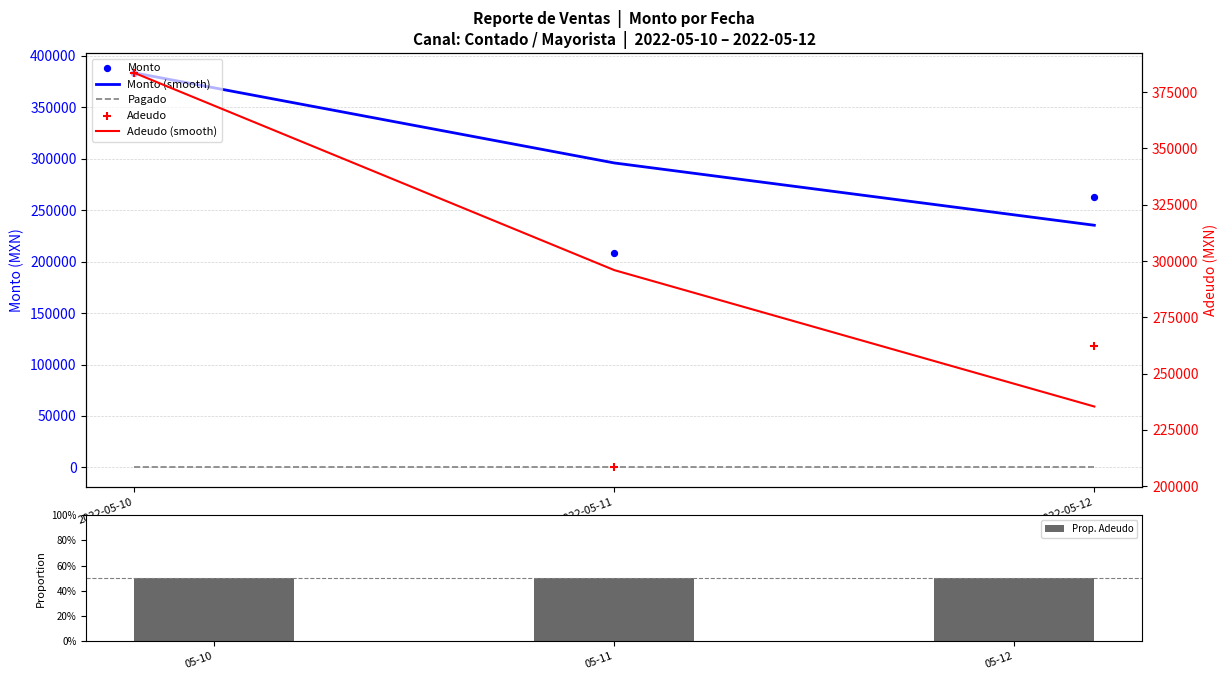

Which series has the largest Y range (max minus min)?

Monto